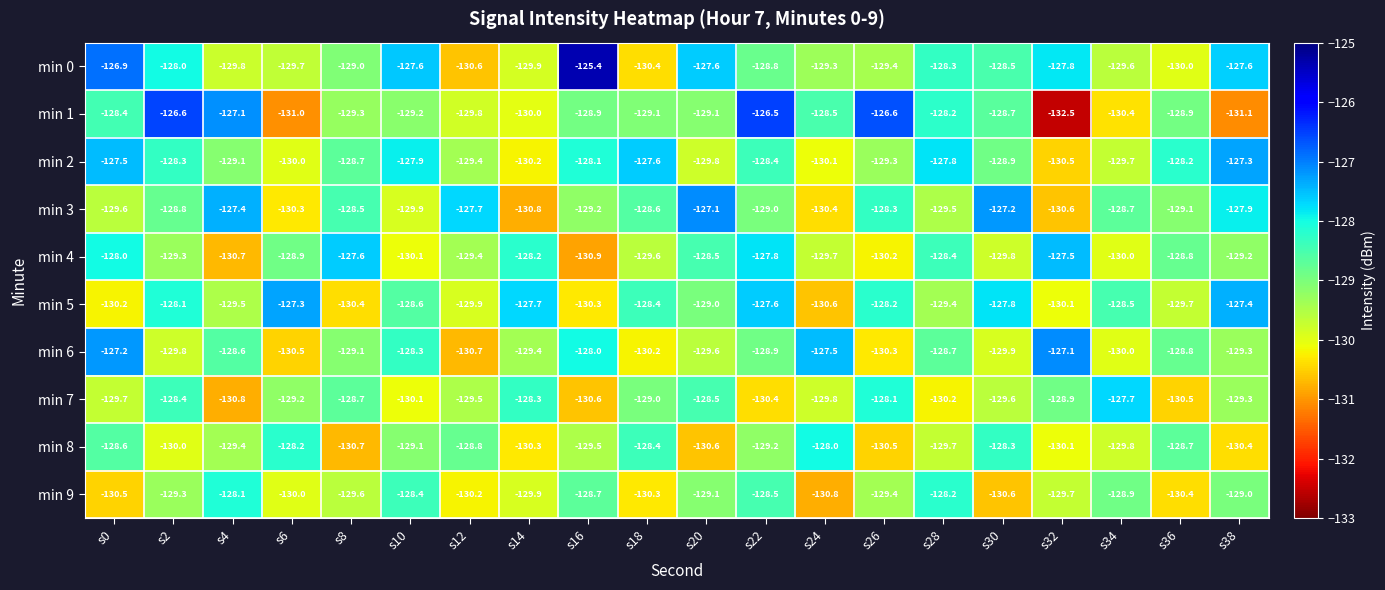

Between s22 and s26, which series saw the biggest shift?

min 4